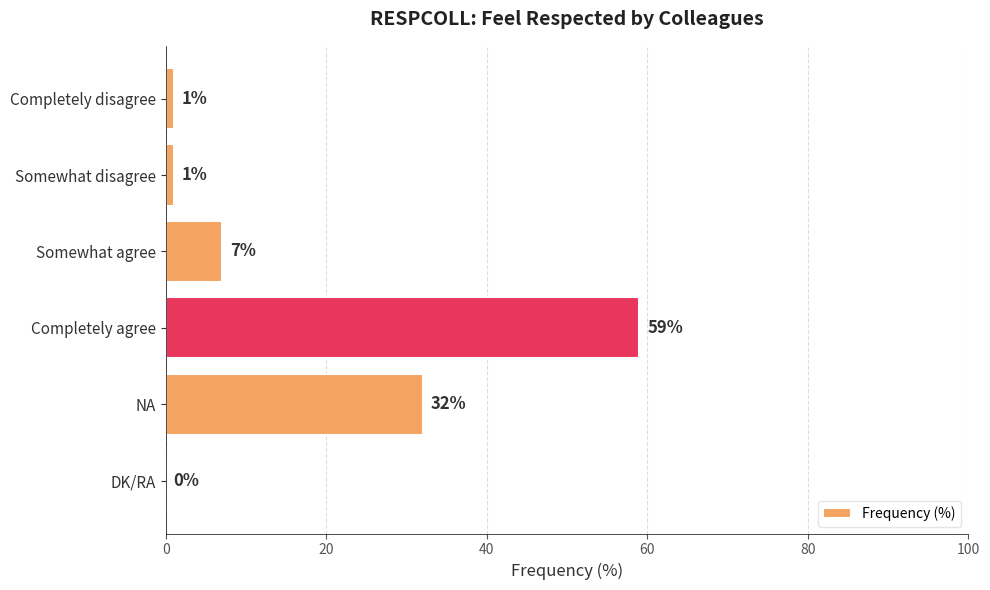

The value at Completely agree is 59. True or false?

True